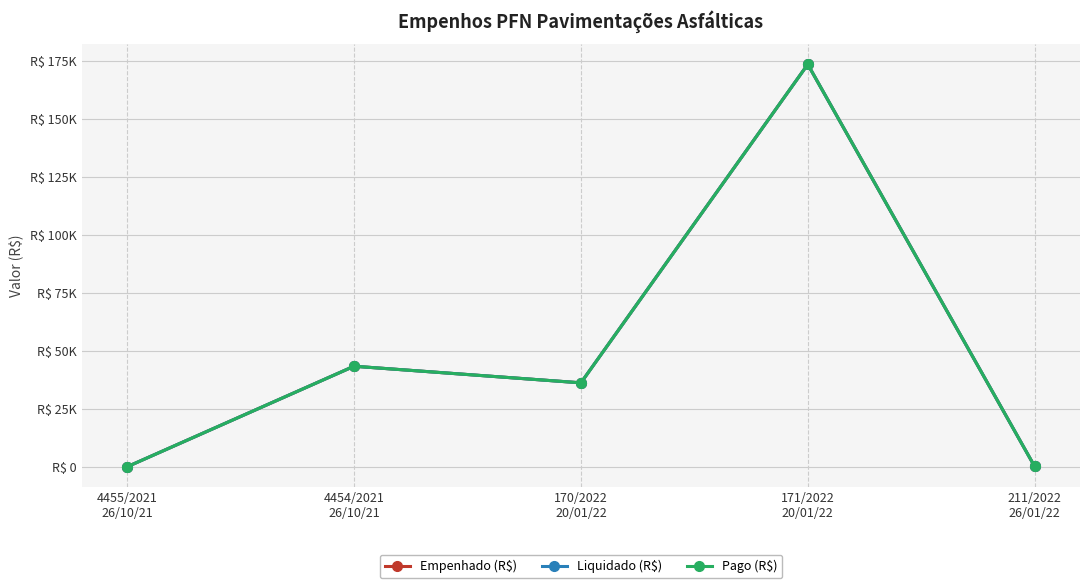

What is the minimum value for Empenhado (R$)?

47.8